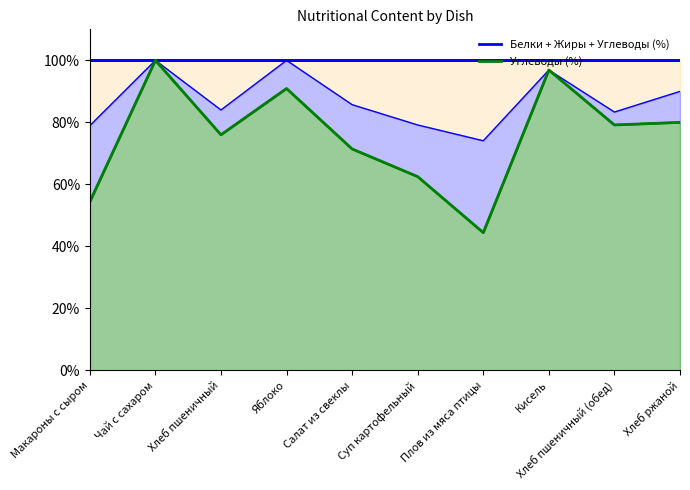

Which series has the largest range (max minus min)?

Углеводы %